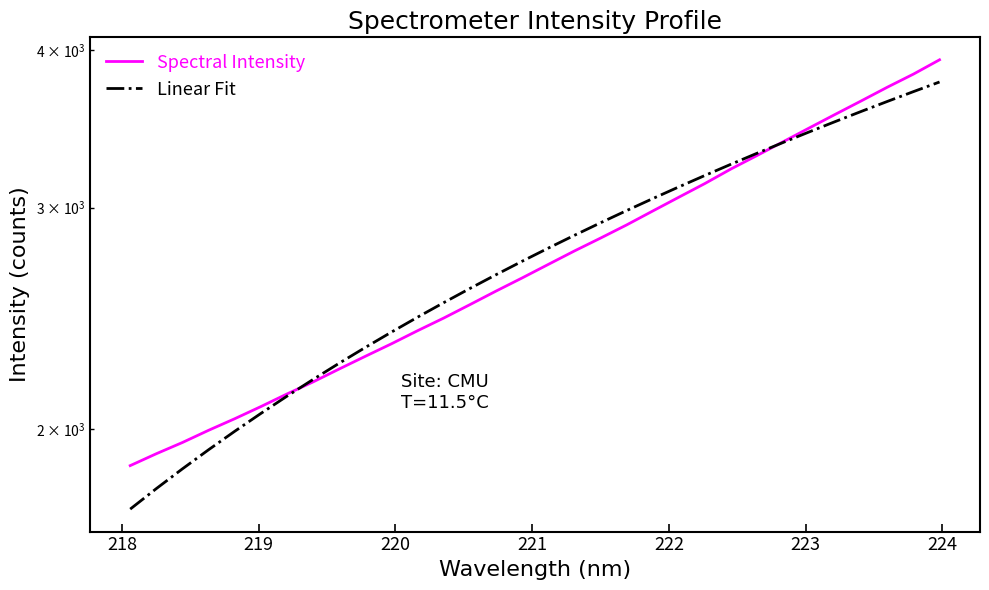

At how many categories does at least one series exceed 3610?

4